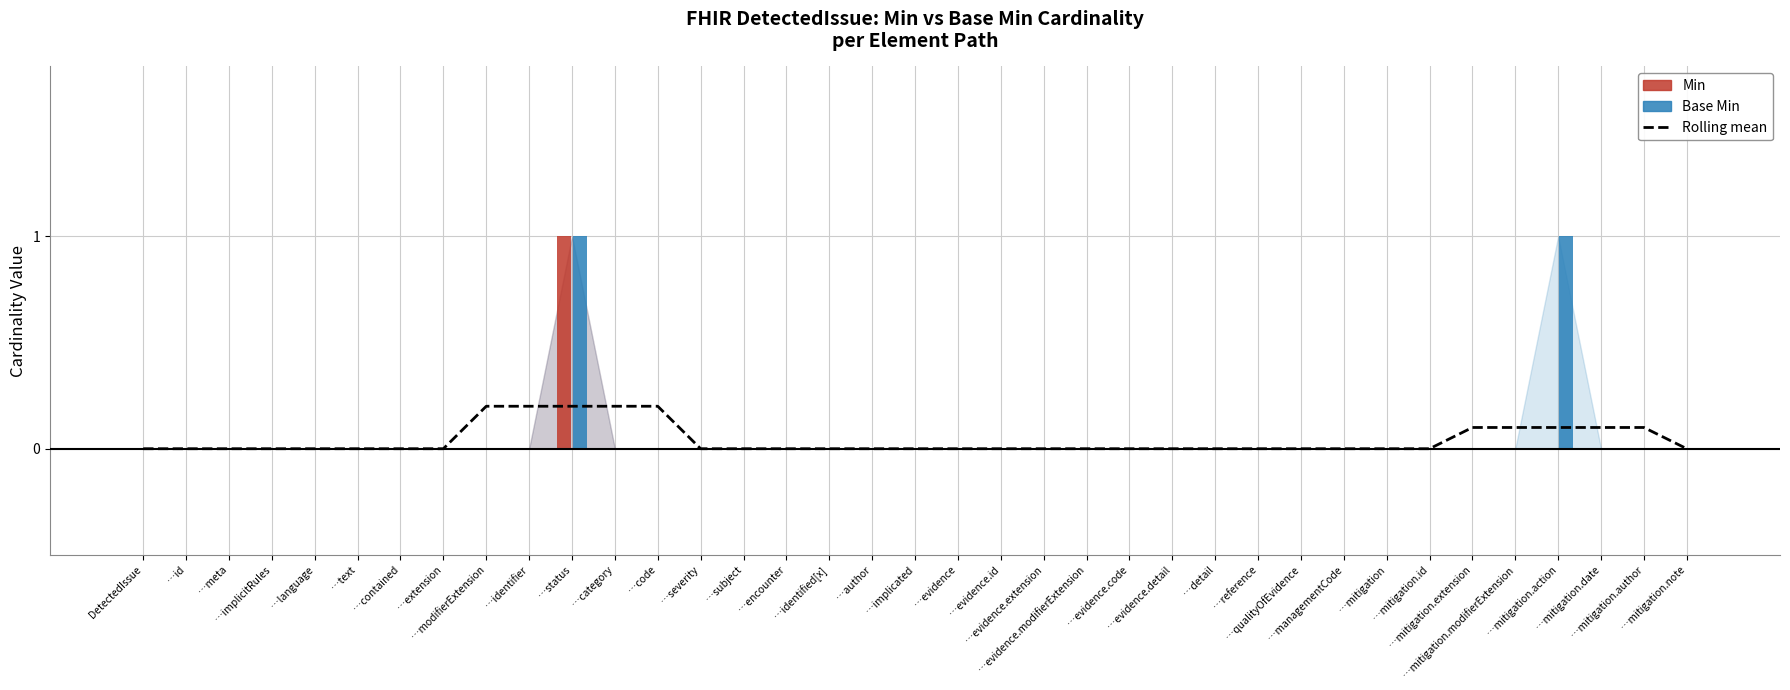

How many categories are shown in the chart?

37